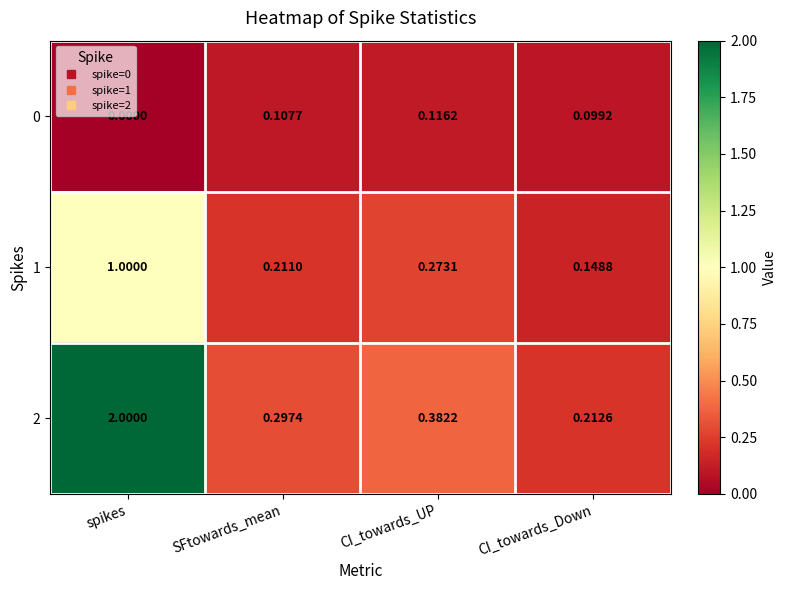

Rank the categories by 1 value from lowest to highest.

CI_towards_Down, SFtowards_mean, CI_towards_UP, spikes